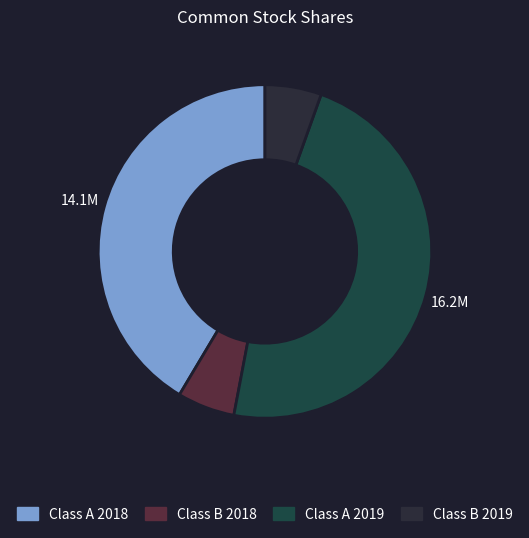

To the nearest percent, what is the difference between the Class A 2018 and Class A 2019 slice percentages?

6%